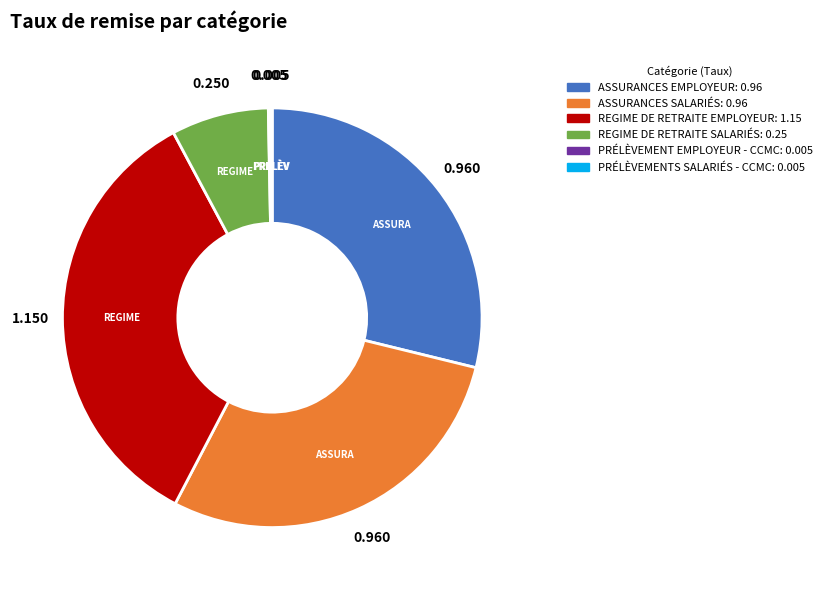

Does any single category account for the majority?

No